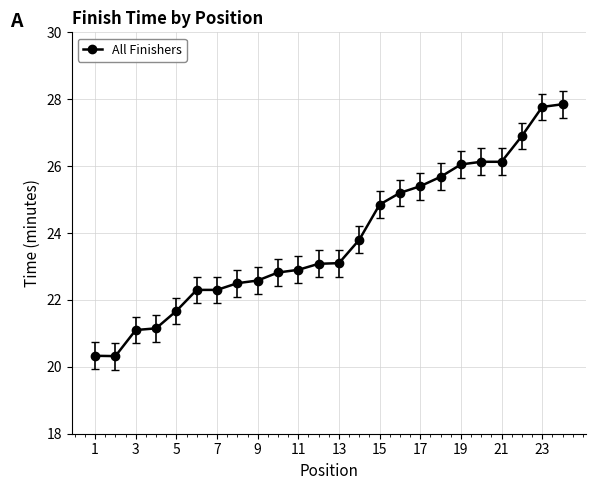

What is the average value?

23.8